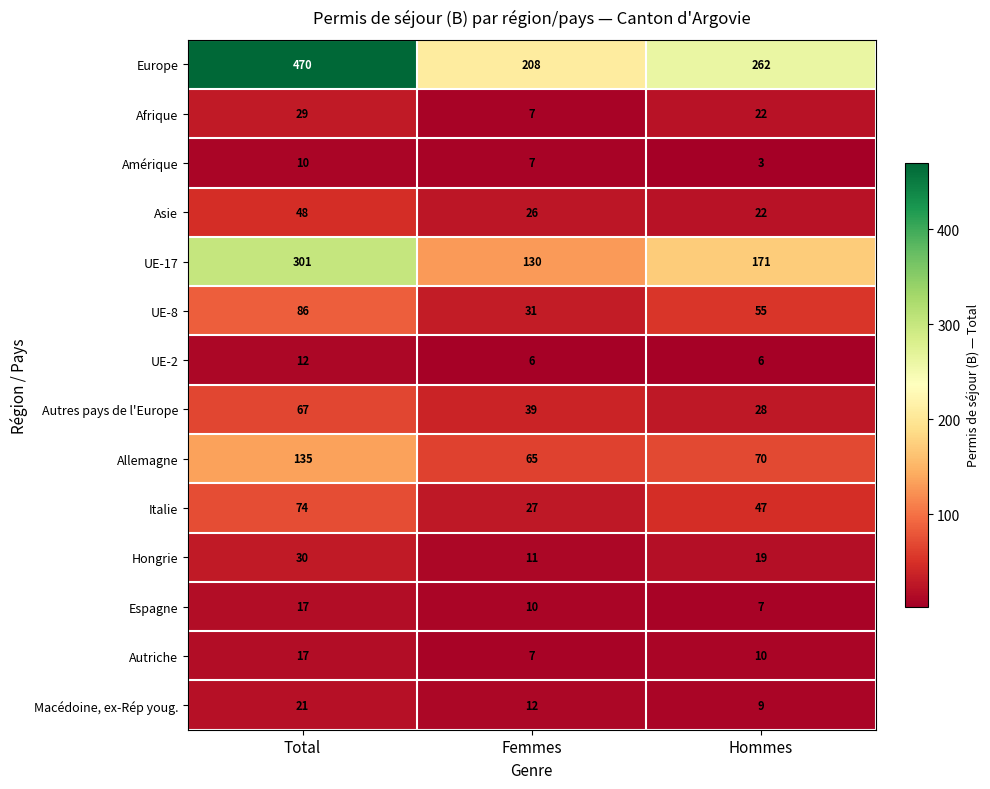

At how many categories does at least one series exceed 101?

3